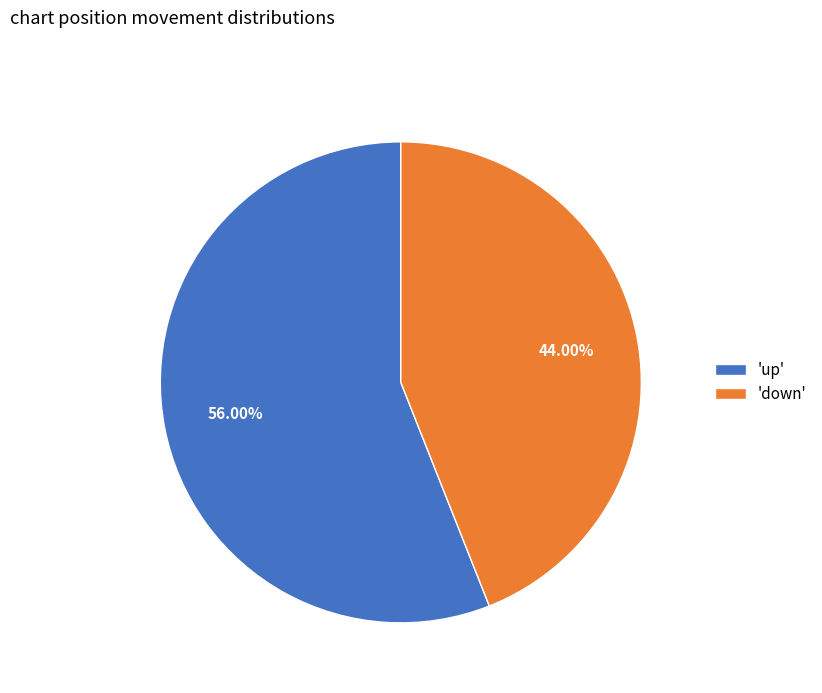

How many segments does this pie chart have?

2